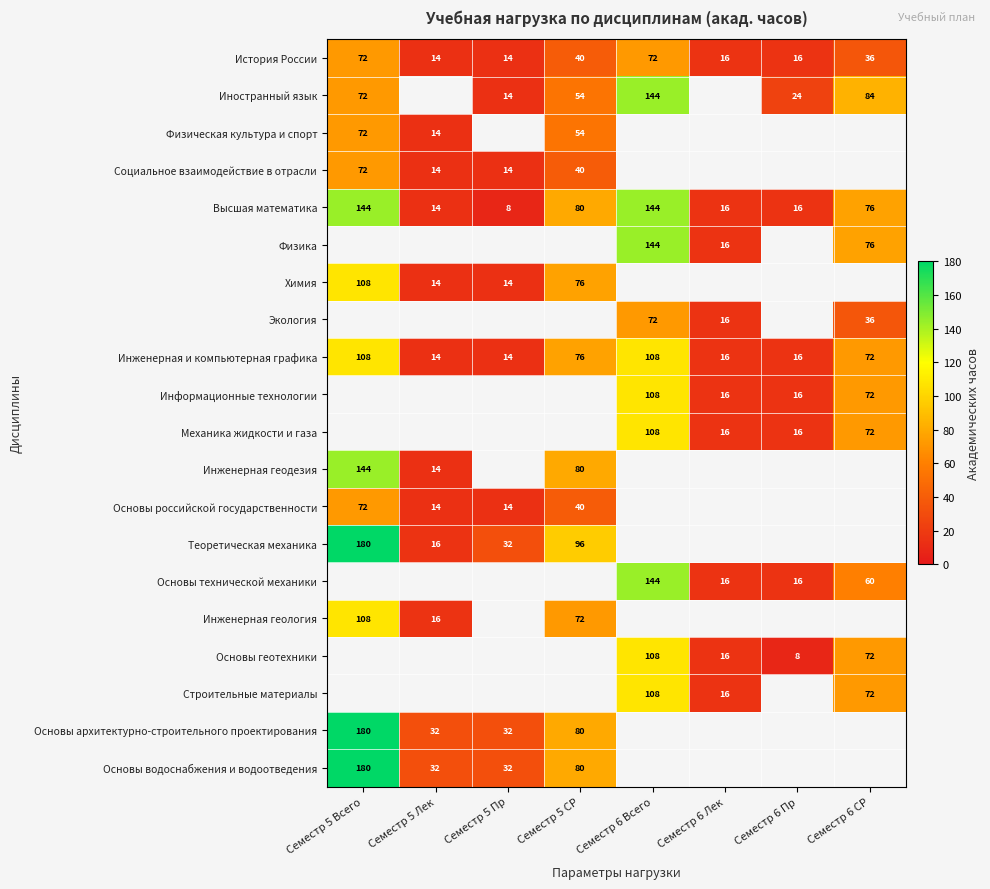

What is the sum of the Физическая культура и спорт values at Семестр 5 Лек and Семестр 5 Всего?

86